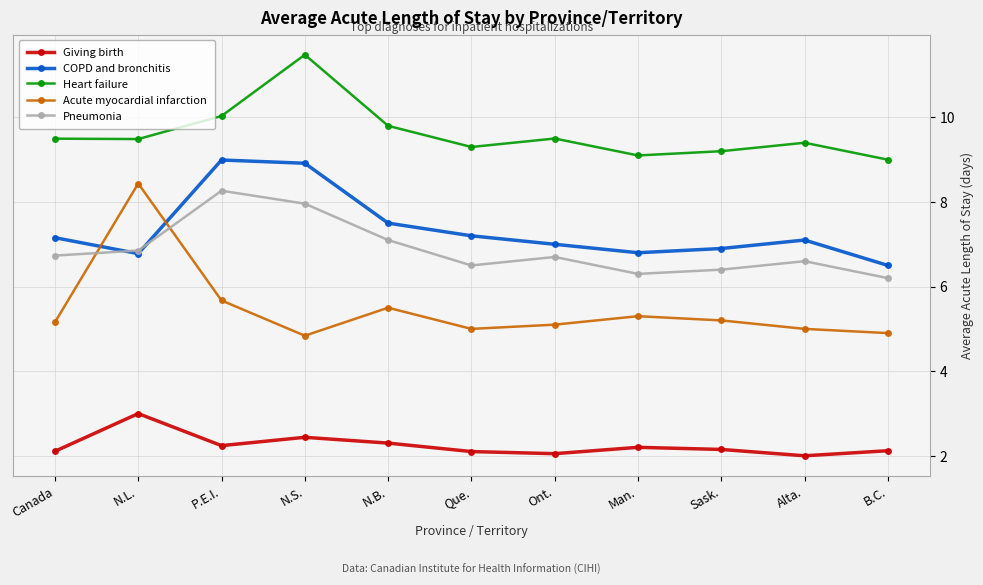

What are all the series names shown in the legend?

Giving birth, COPD and bronchitis, Heart failure, Acute myocardial infarction, Pneumonia